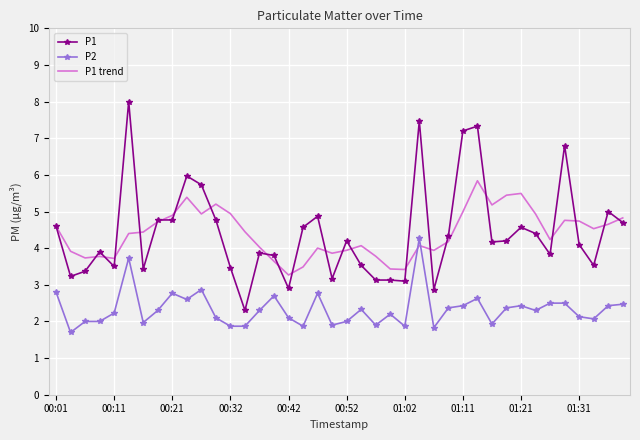

Which series has the widest spread of values?

P1